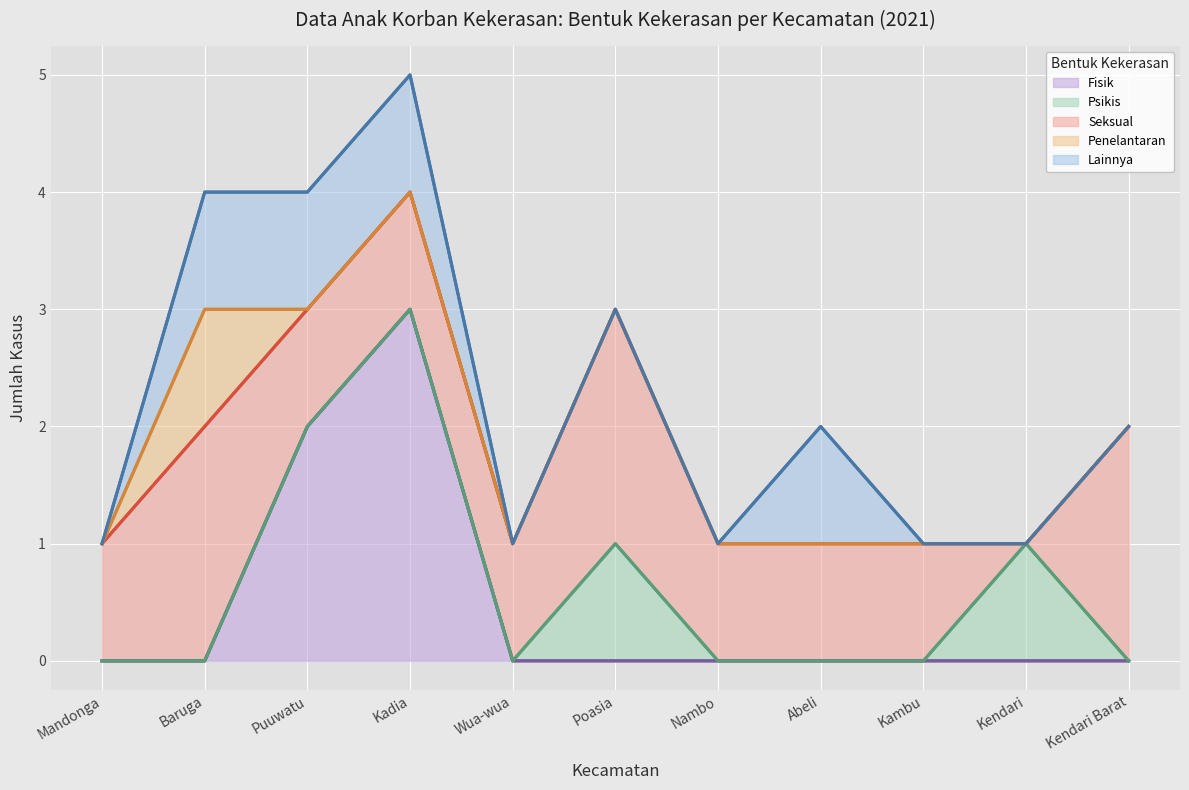

After their last crossing, which series has the higher values: Fisik or Penelantaran?

Fisik